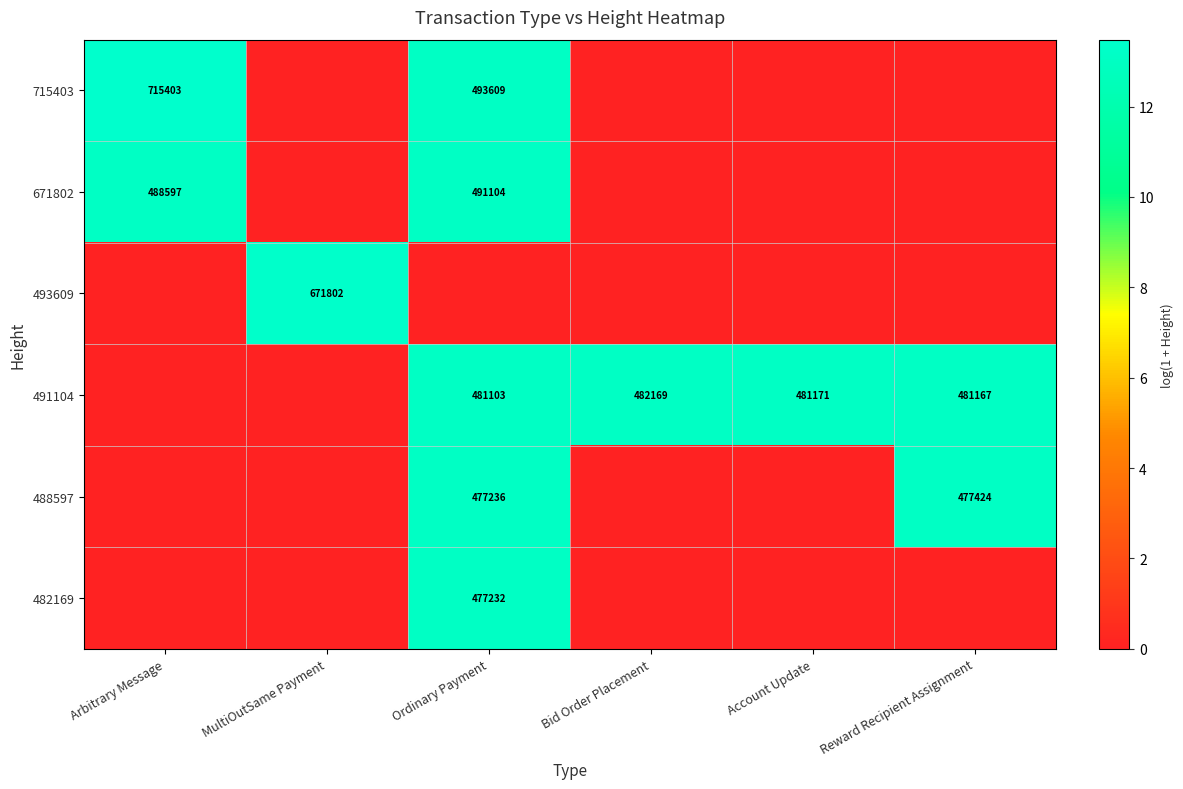

Is it true that 715403 equals 715403 at Arbitrary Message?

True